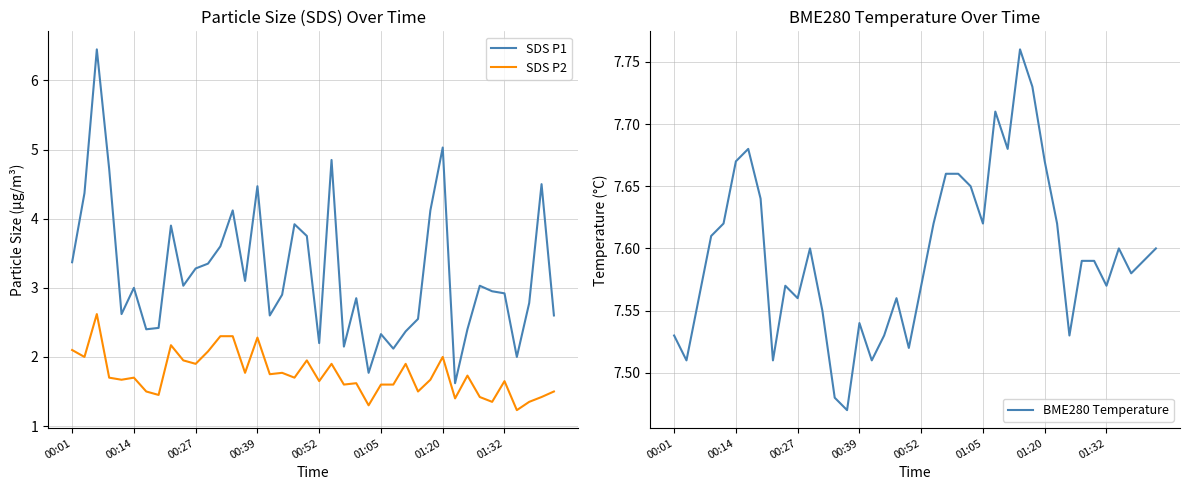

List the series in order of their peak value, lowest first.

SDS P2, SDS P1, BME280 Temperature